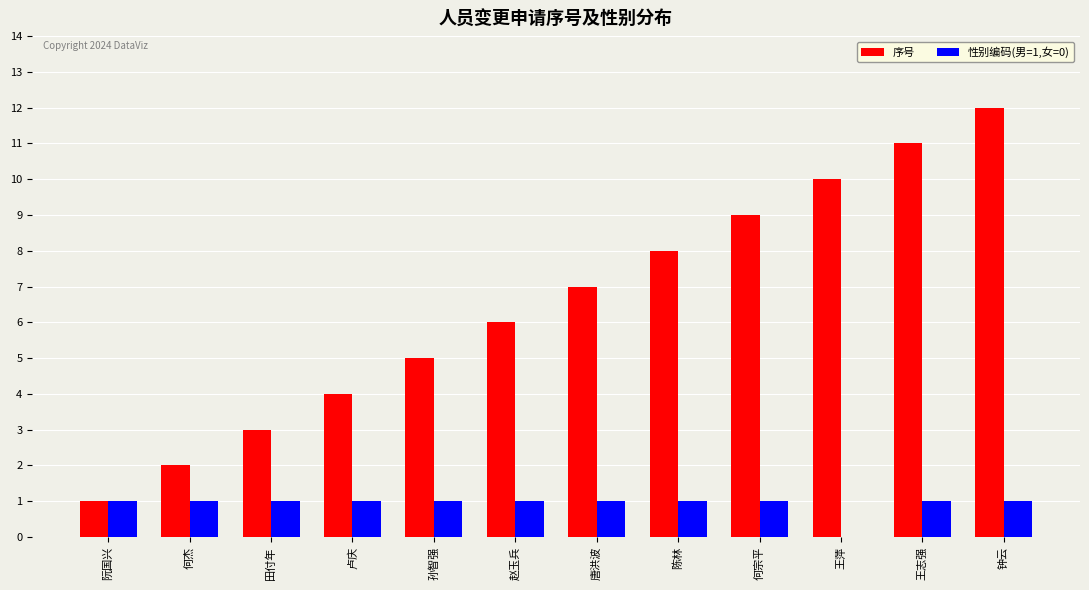

What is the greatest value displayed?

12